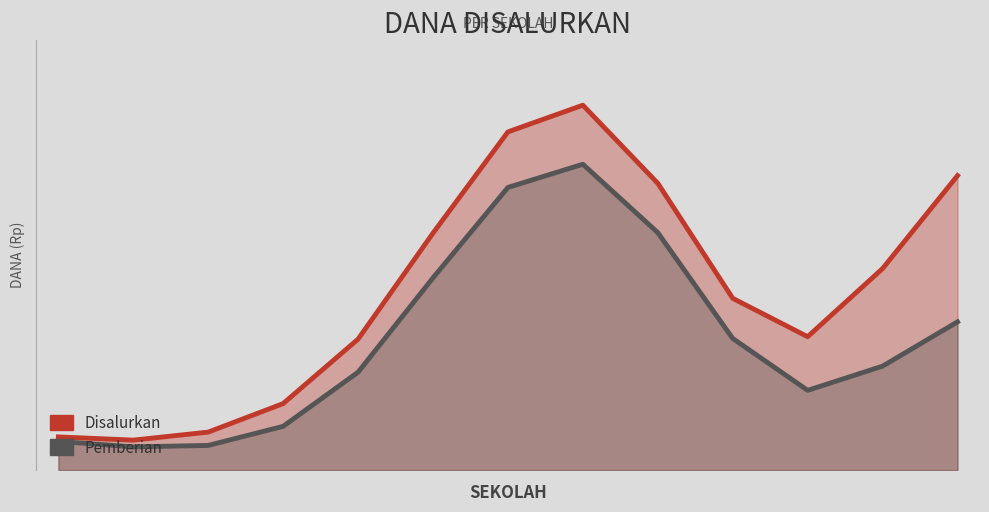

Reading left to right, what are all the values shown in this chart?

Disalurkan: 0=12756840.0	1=11518449.0	2=14600968.9	3=25561258.1	4=50321741.6	5=91052287.8	6=129947396.6	7=140206865.8	8=110194742.9	9=66001164.3	10=51256160.3	11=77438791.9	12=113143332.7
Pemberian: 0=11037389.2	1=8932993.9	2=9479708.6	3=16822213.2	4=37620974.4	5=73865318.6	6=108601846.7	7=117515016.6	8=91244395.1	9=50583817.8	10=30643604.8	11=39942189.9	12=56960531.1